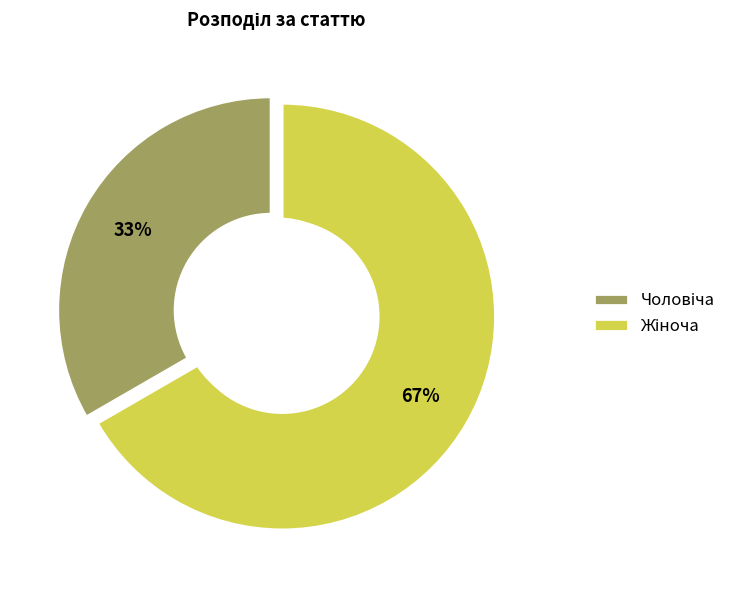

To the nearest percent, what percentage of the pie is Жіноча?

67%